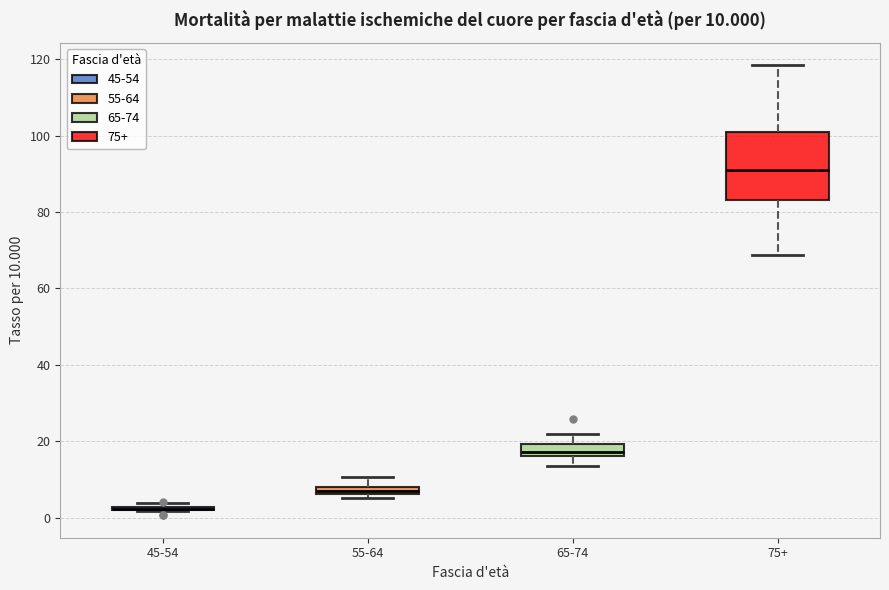

Which box is the tallest, from its lower edge to its upper edge?

75+